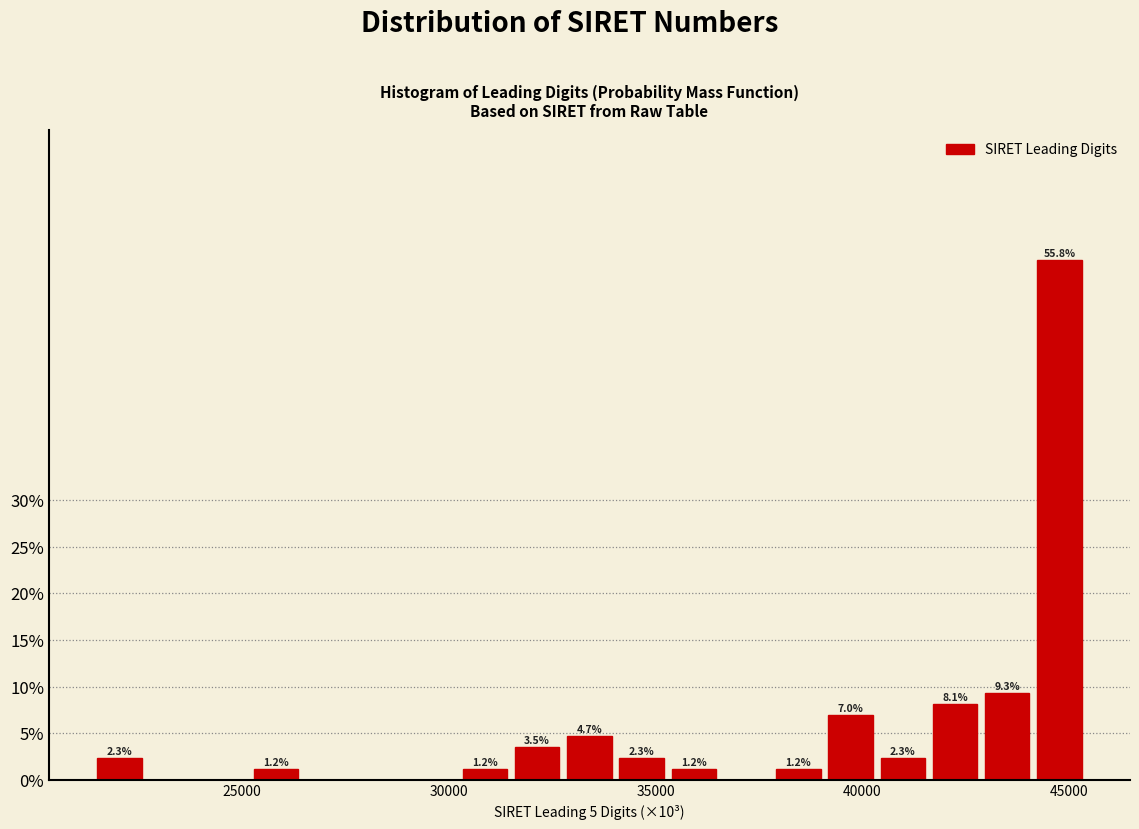

Around what value on the x-axis is the tallest bar? Give the approximate position of its centre, as read against the axis.

45000